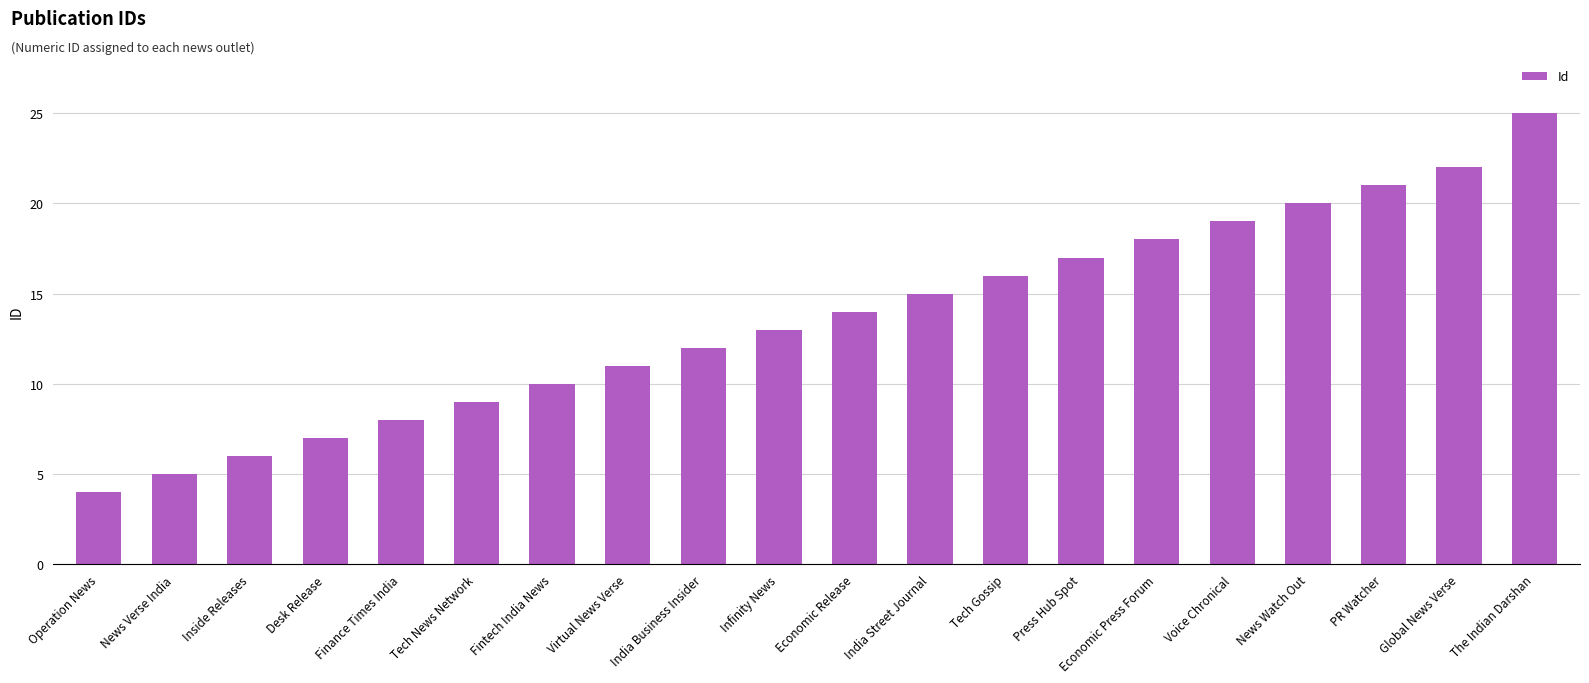

List the labels in order of value, largest first.

The Indian Darshan, Global News Verse, PR Watcher, News Watch Out, Voice Chronical, Economic Press Forum, Press Hub Spot, Tech Gossip, India Street Journal, Economic Release, Infinity News, India Business Insider, Virtual News Verse, Fintech India News, Tech News Network, Finance Times India, Desk Release, Inside Releases, News Verse India, Operation News